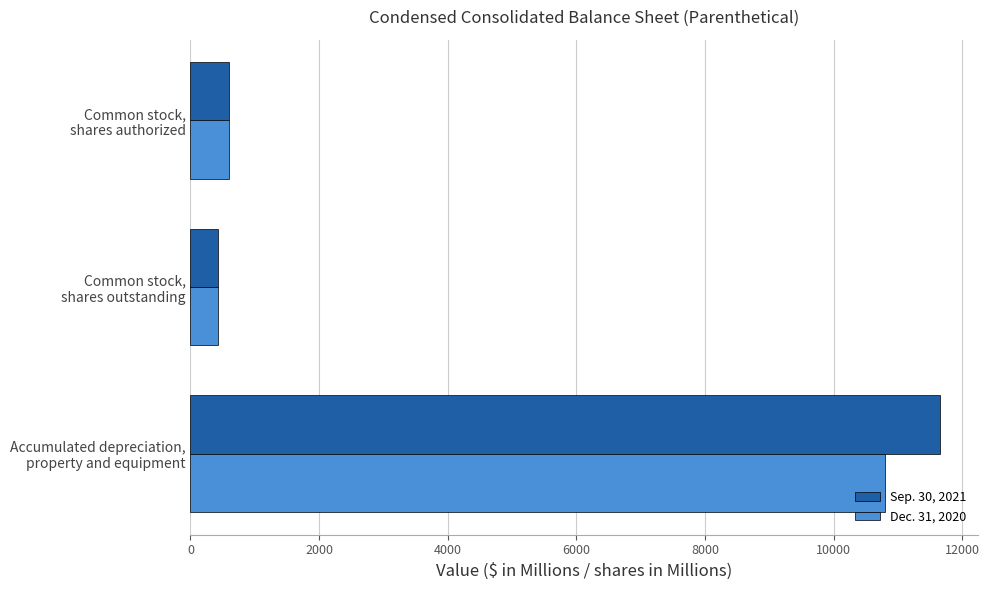

Where is Dec. 31, 2020 nearest to the value 5617?

Common stock,
shares authorized